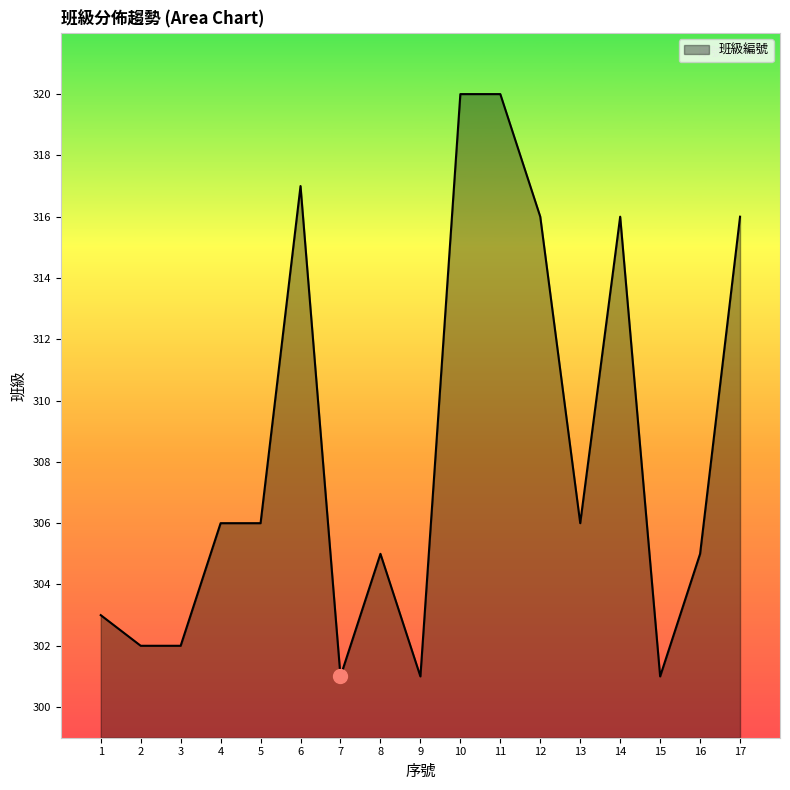

What is the difference between the maximum and minimum values?

19